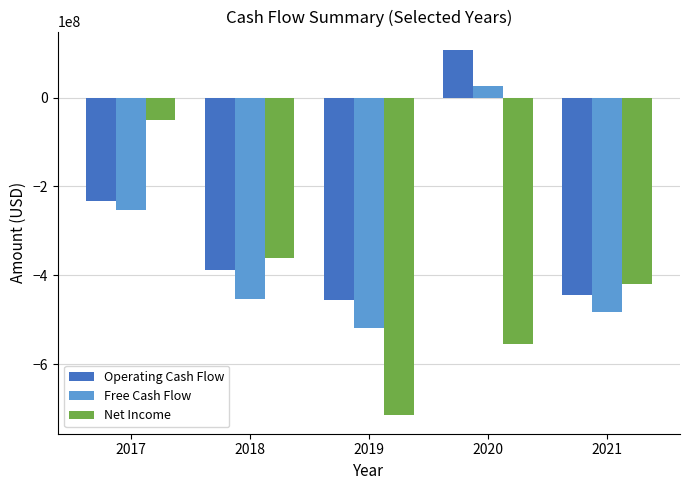

Are the bars horizontal?

No